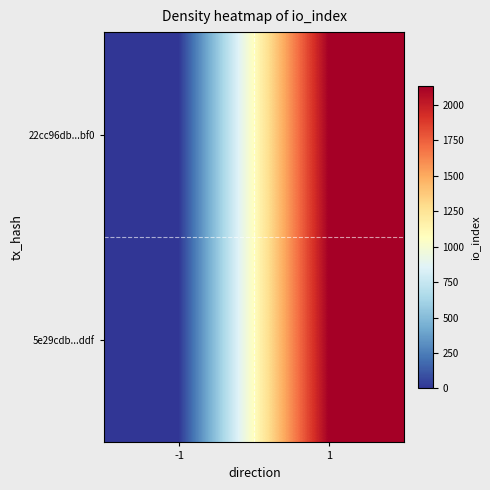

Between 1 and -1, which is larger?

1